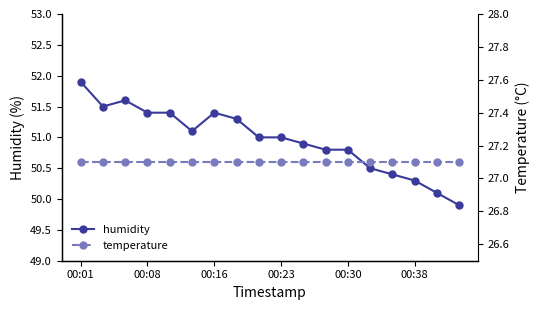

How many data points in humidity are less than 51?

8